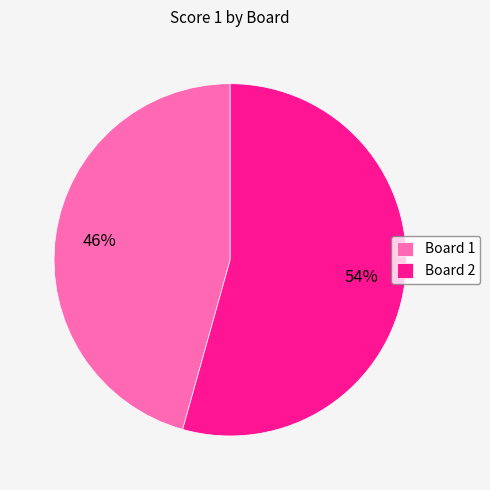

How many segments does this pie chart have?

2